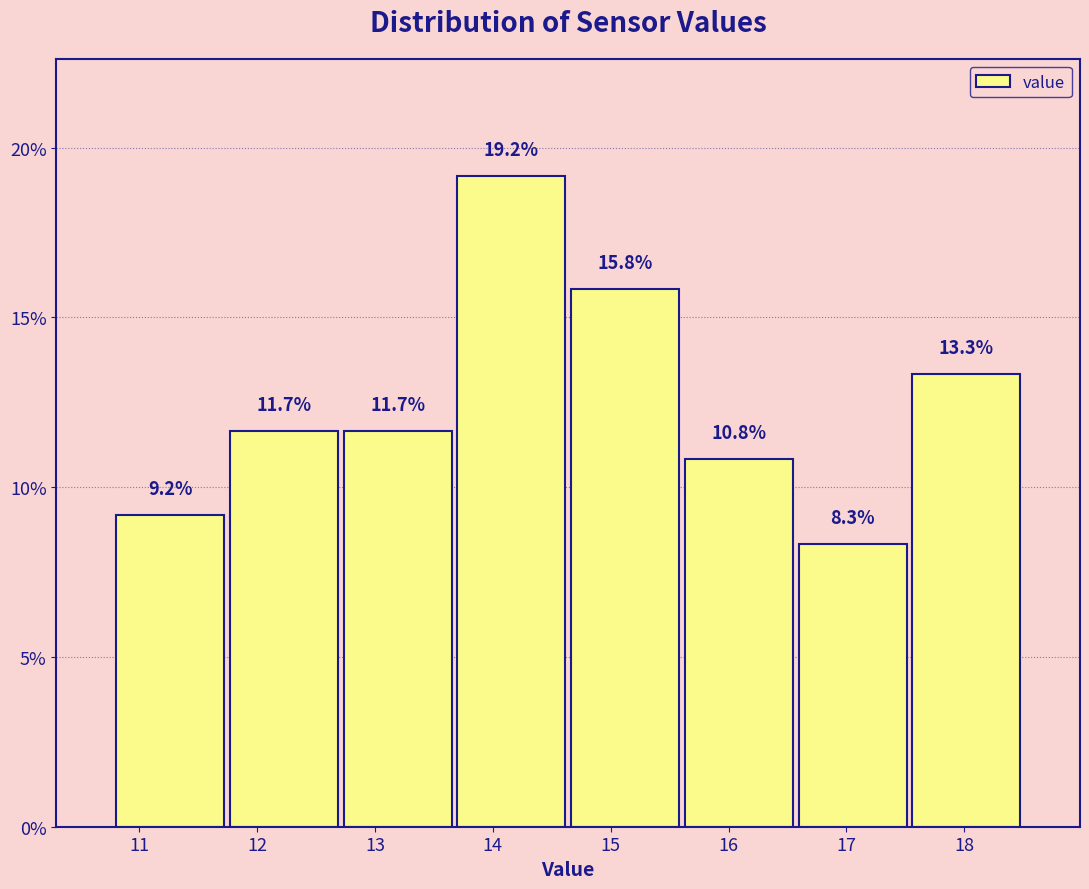

Which range on the x-axis has the tallest bar?

13.7 to 14.6